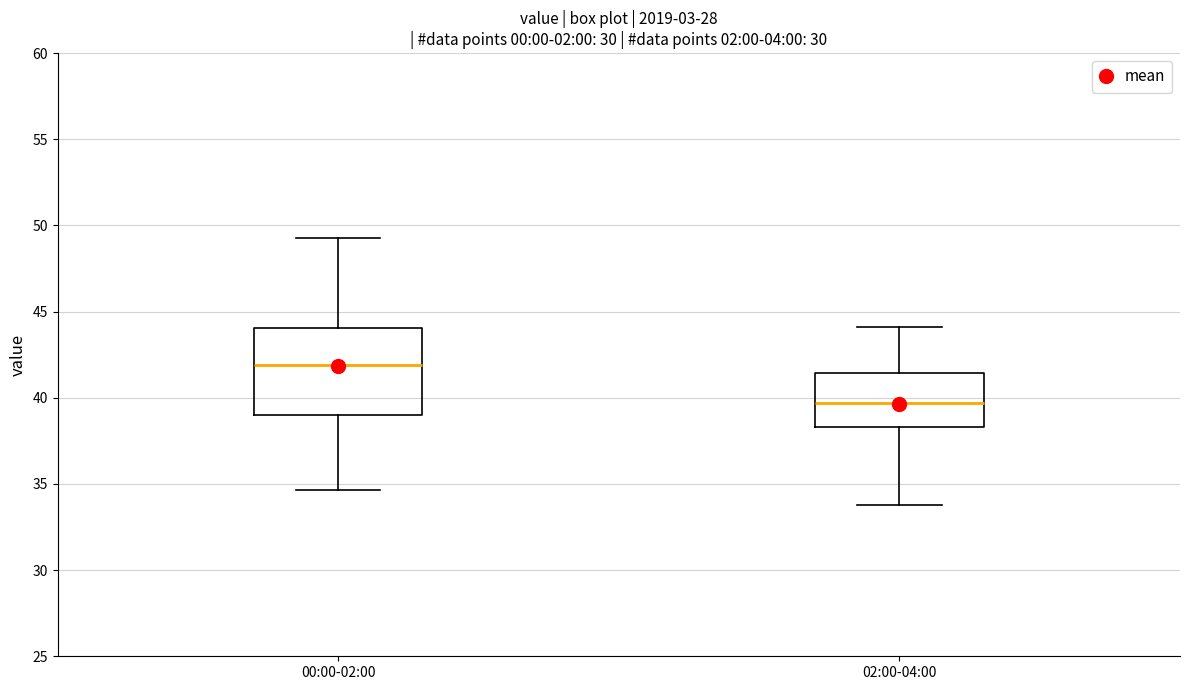

Which box's median line is the lowest?

02:00-04:00